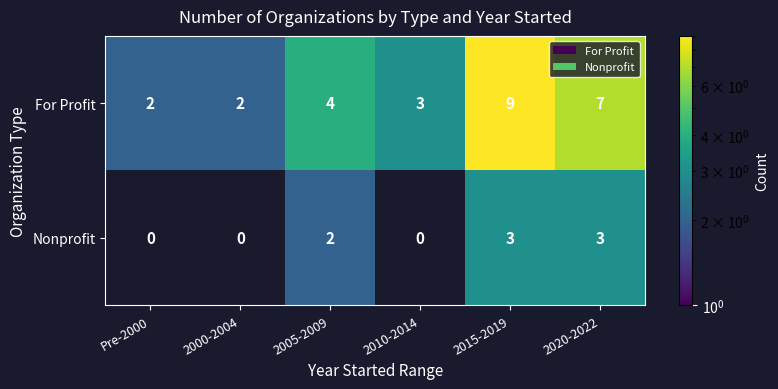

What is the difference between the maximum and minimum values in the For Profit series?

7